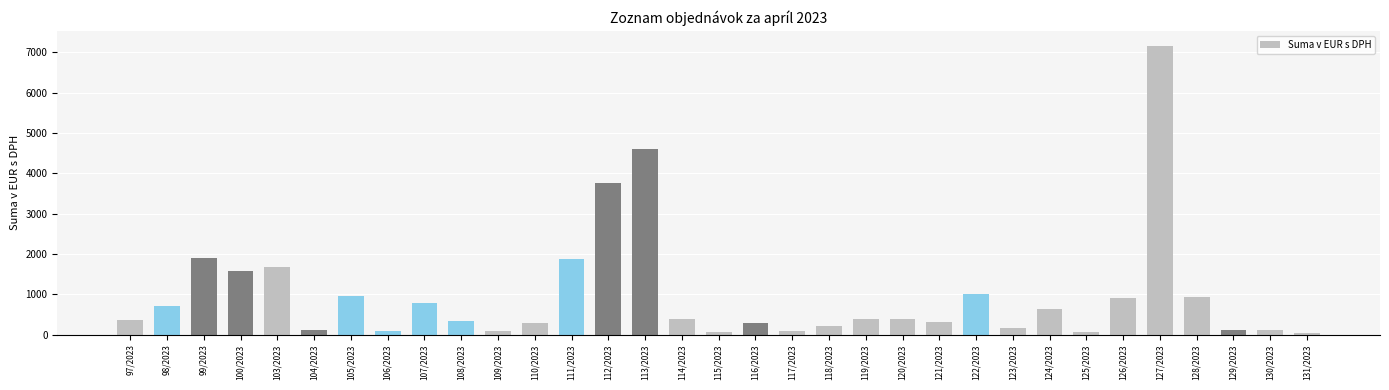

Between 124/2023 and 126/2023, which is larger?

126/2023